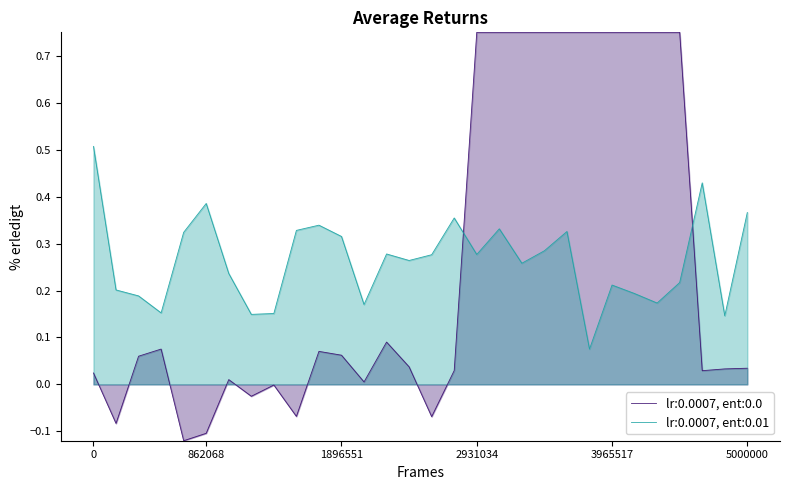

Is it true that lr:0.0007, ent:0.0 equals 1.0 at 2931034?

False